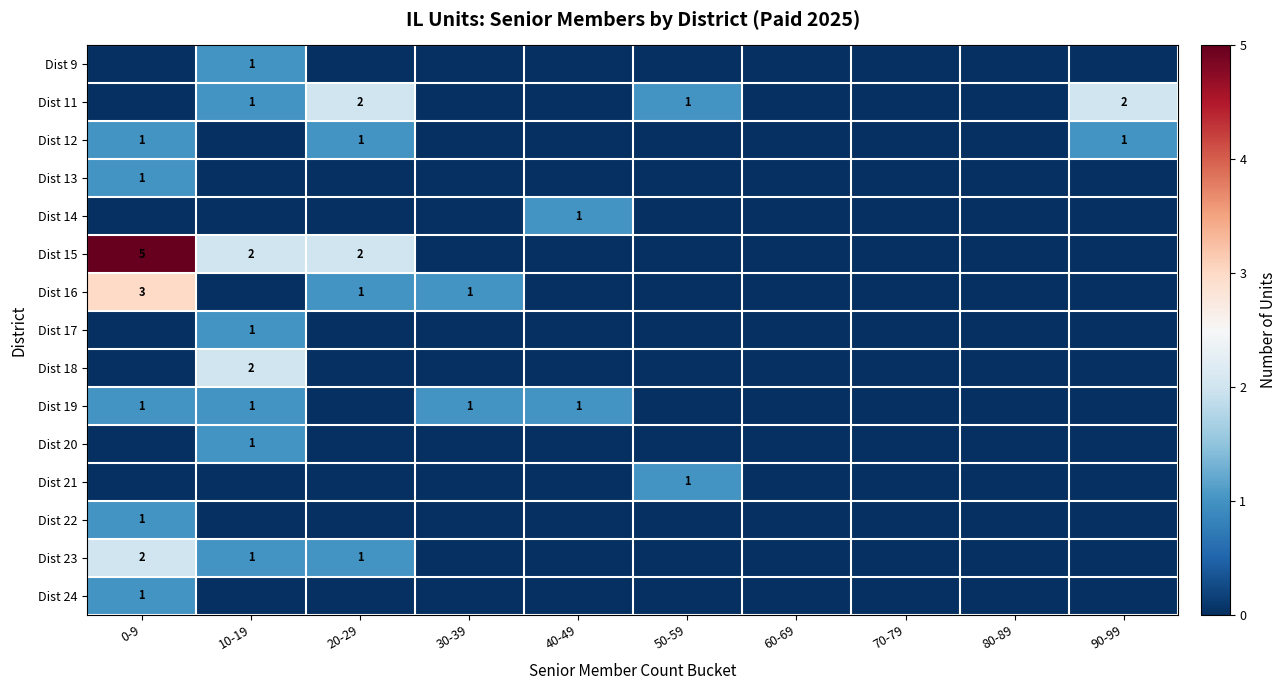

At which category does the chart reach its peak across all series?

0-9